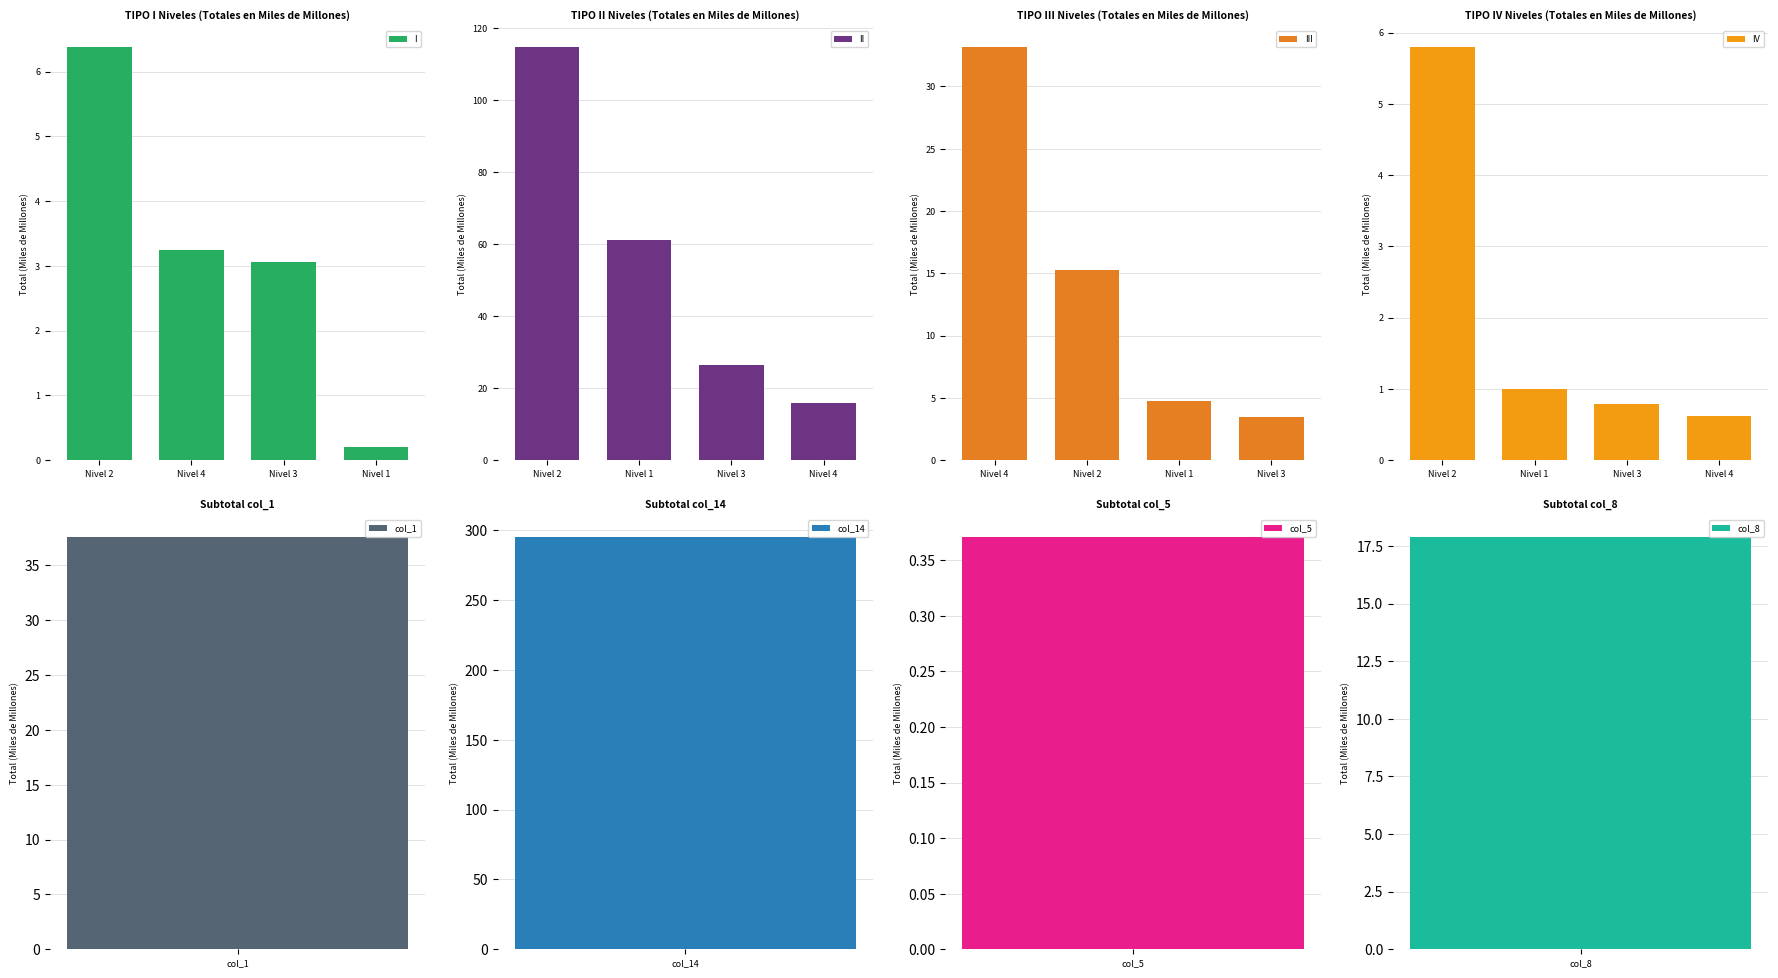

What is the highest value of the I series?

6.4